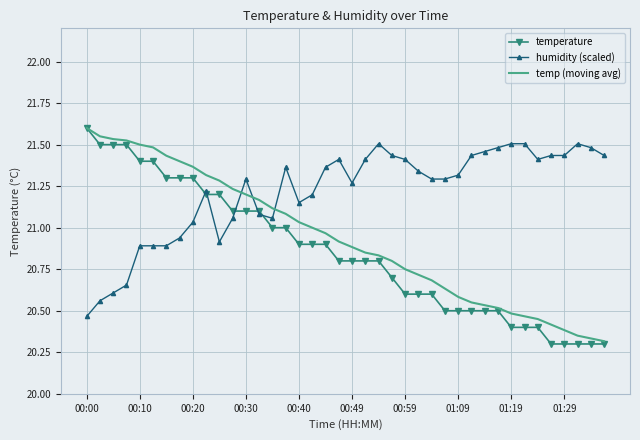

Which series has the largest total across all categories?

humidity (scaled)